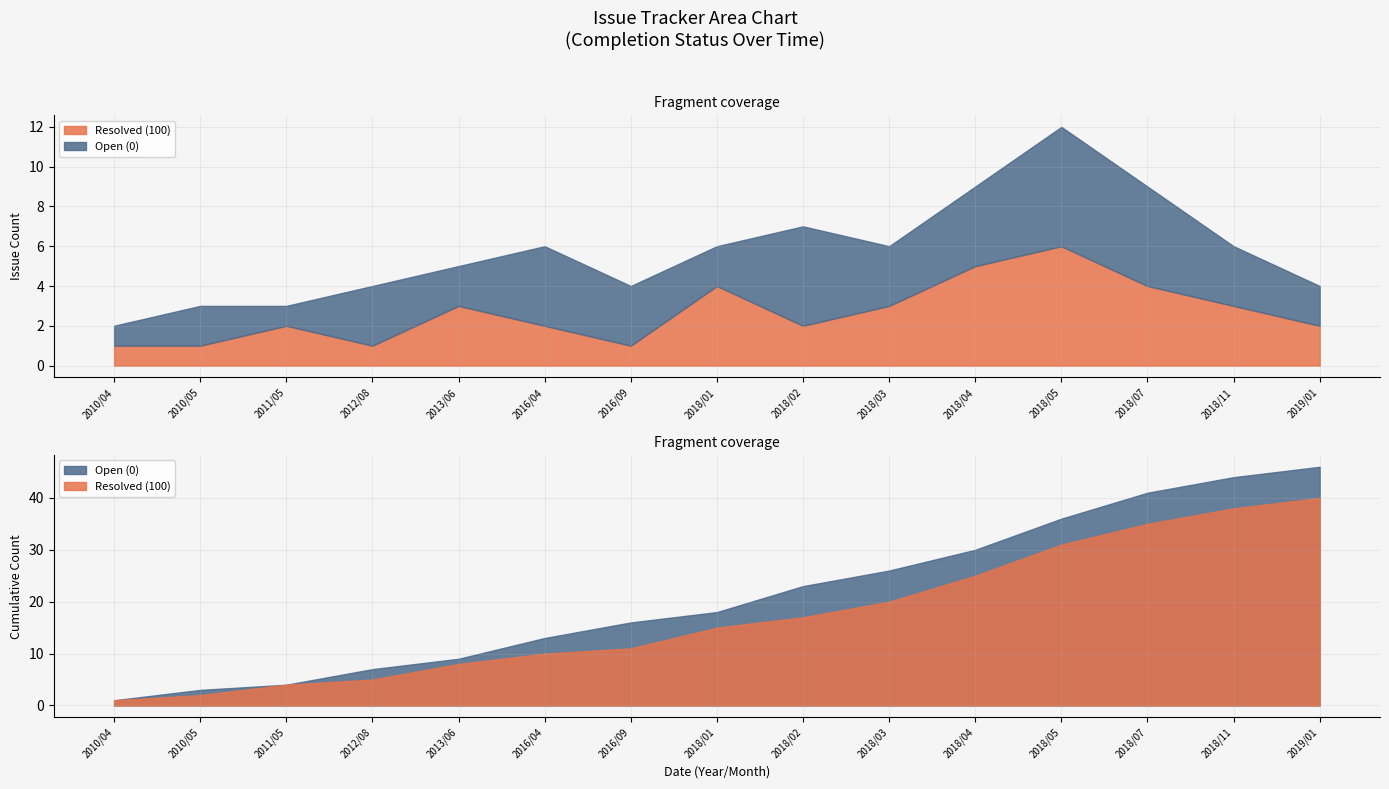

What position from the left is 2016/04?

6